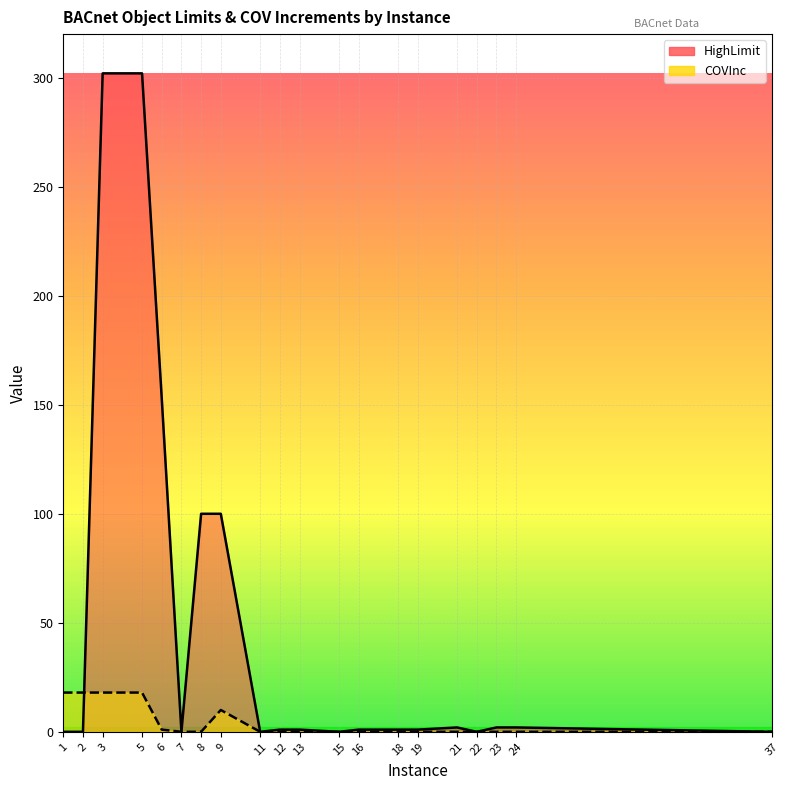

At 1, list the series in order from smallest to largest.

HighLimit, COVInc